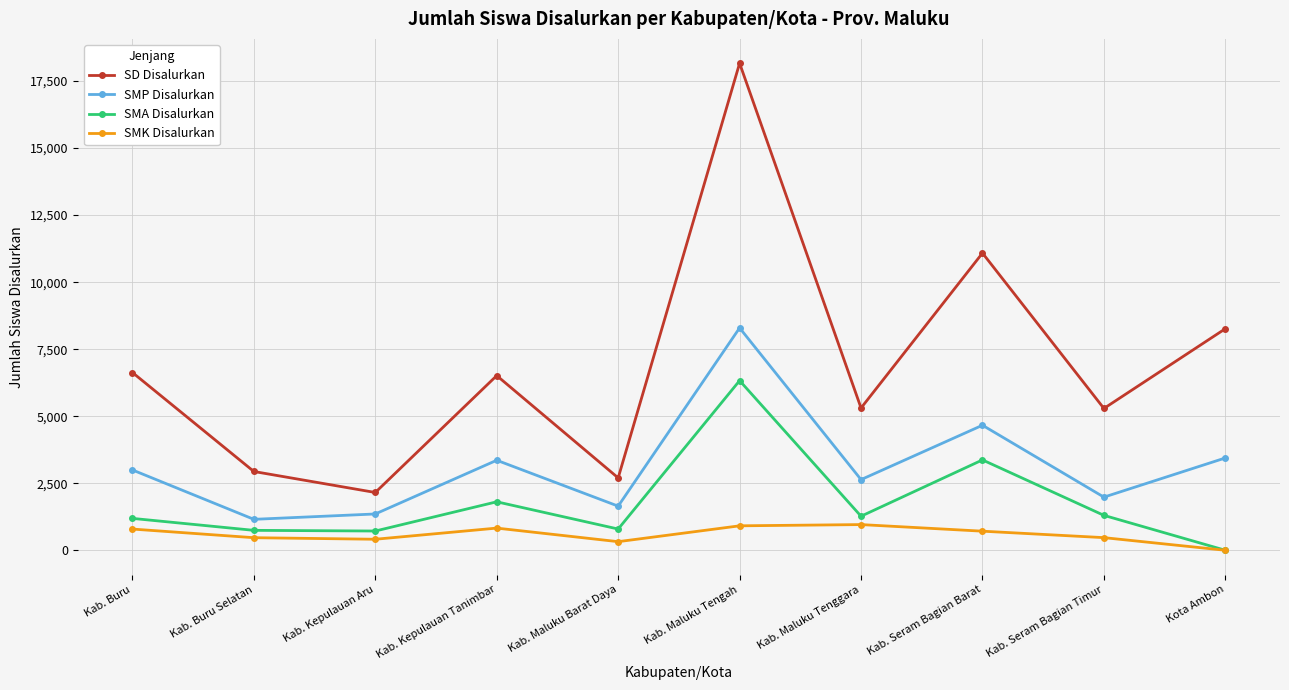

Is this an area chart (filled region under the line)?

No